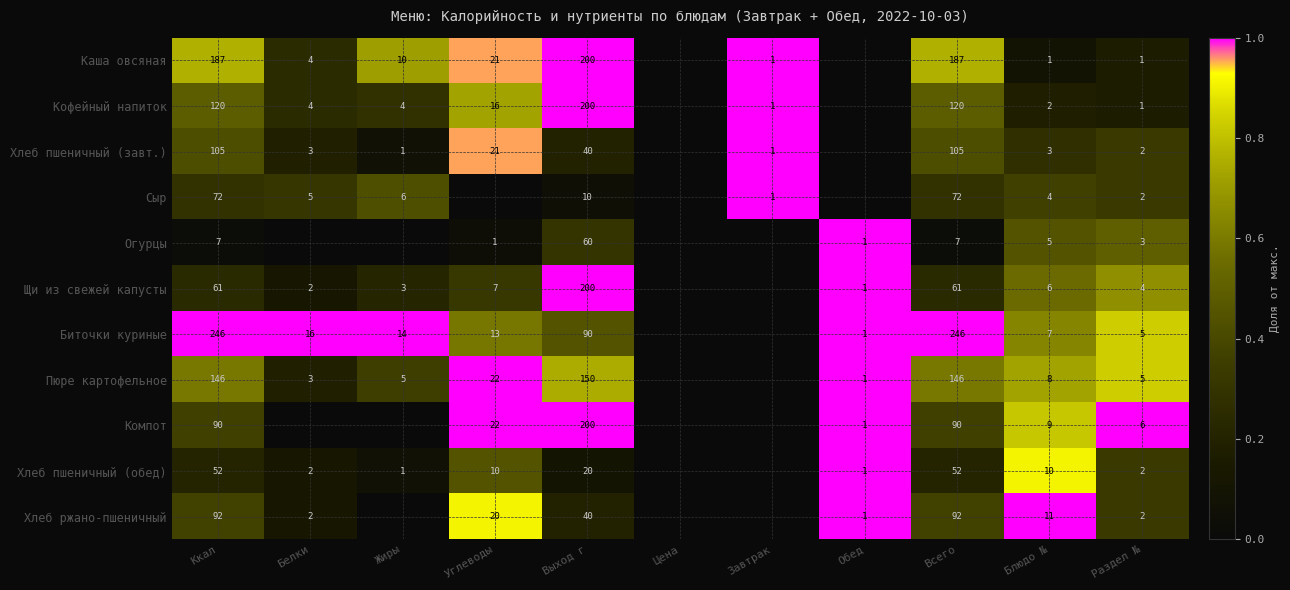

Rank the series at Всего from highest to lowest value.

Биточки куриные, Каша овсяная, Пюре картофельное, Кофейный напиток, Хлеб пшеничный (завт.), Хлеб ржано-пшеничный, Компот, Сыр, Щи из свежей капусты, Хлеб пшеничный (обед), Огурцы